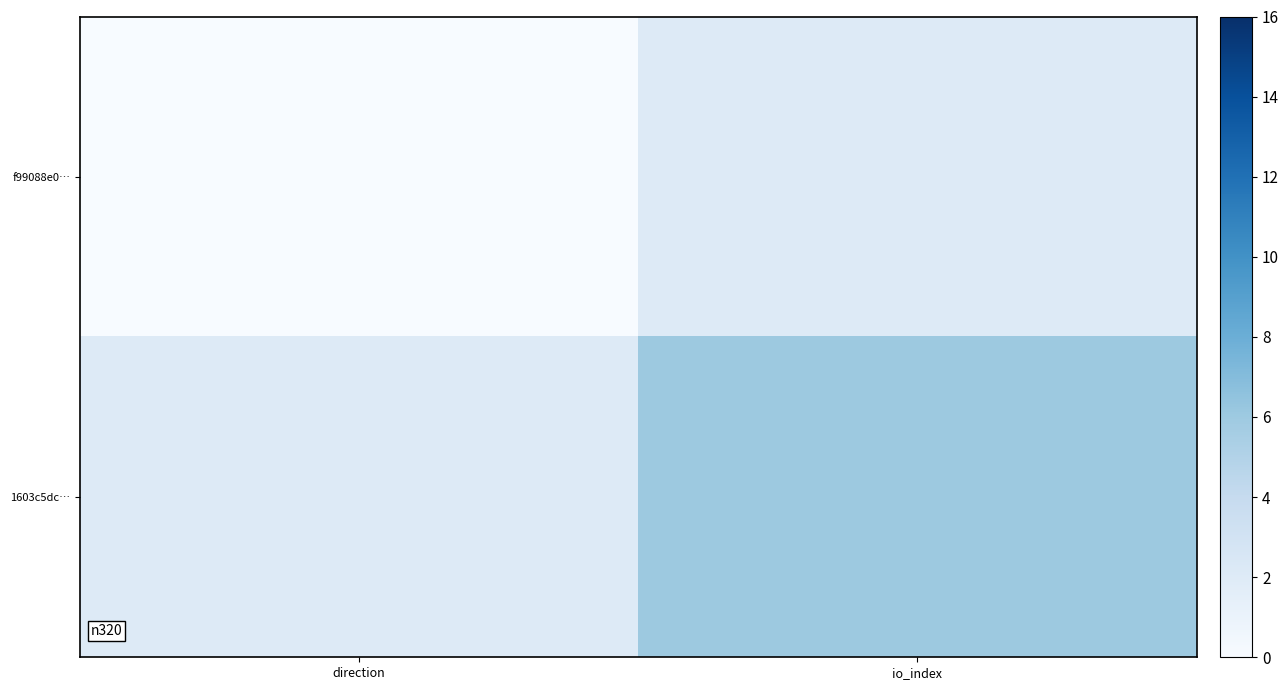

Which series has the widest spread of values?

1603c5dc…